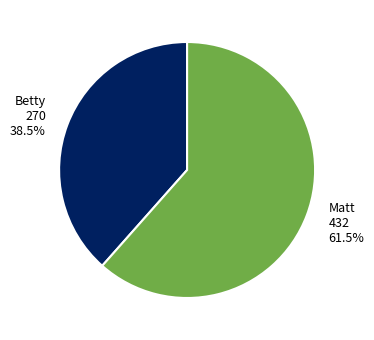

Which has a higher value, Matt or Betty?

Matt